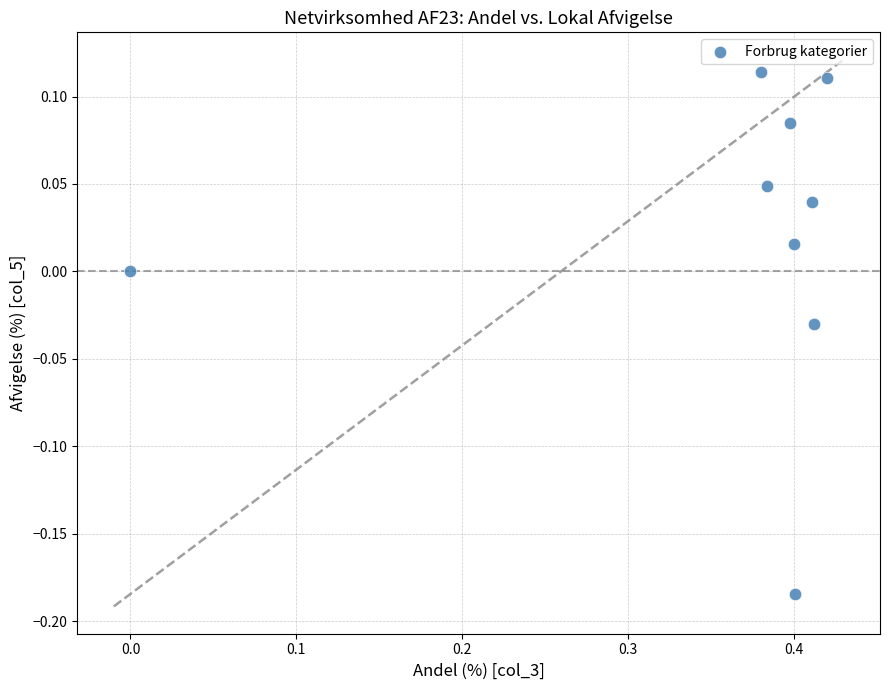

What is the range of Y values (max minus min)?

0.3